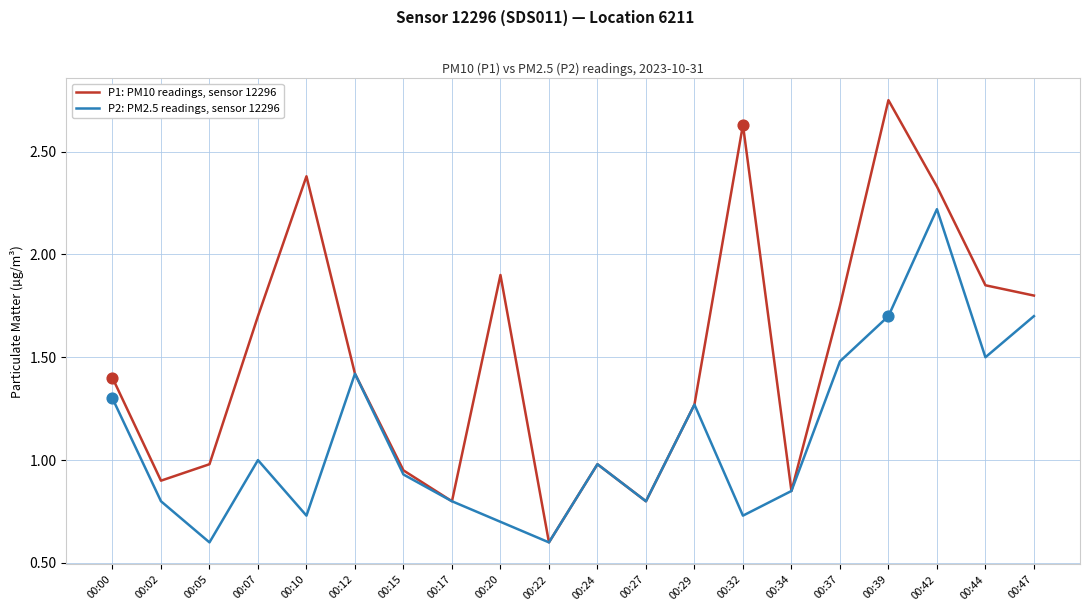

Which series has the largest total across all categories?

P1: PM10 readings, sensor 12296